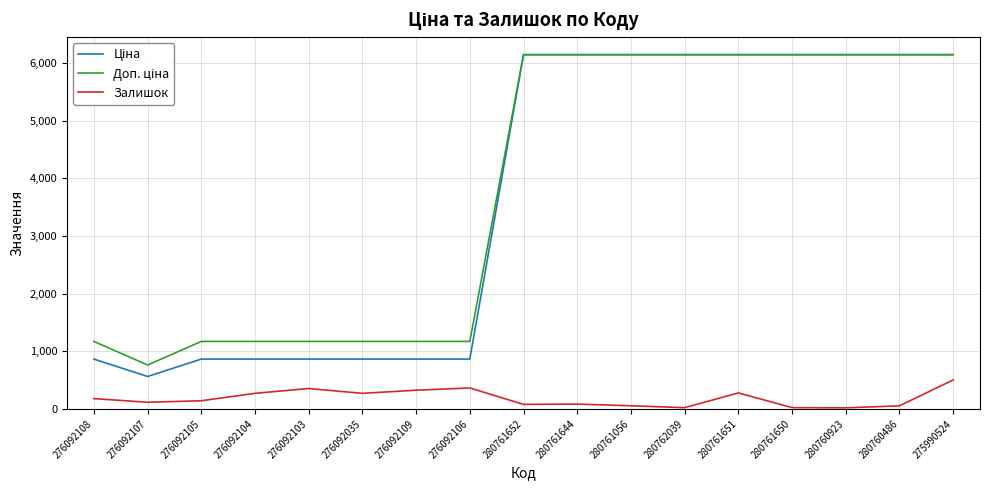

The value of Залишок at 276092105 is 140.0. True or false?

True